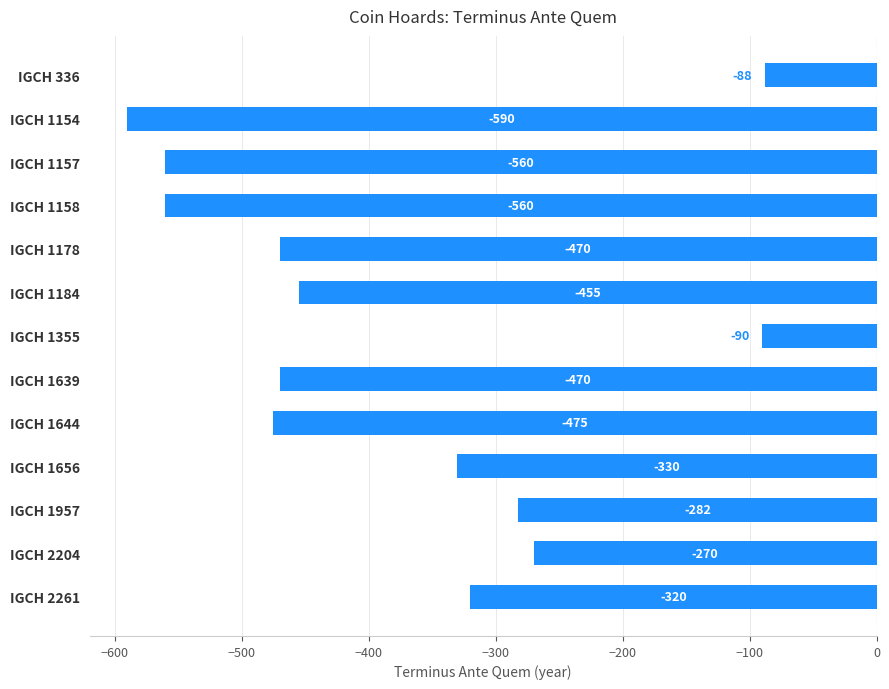

What is the difference between the maximum and minimum values?

502